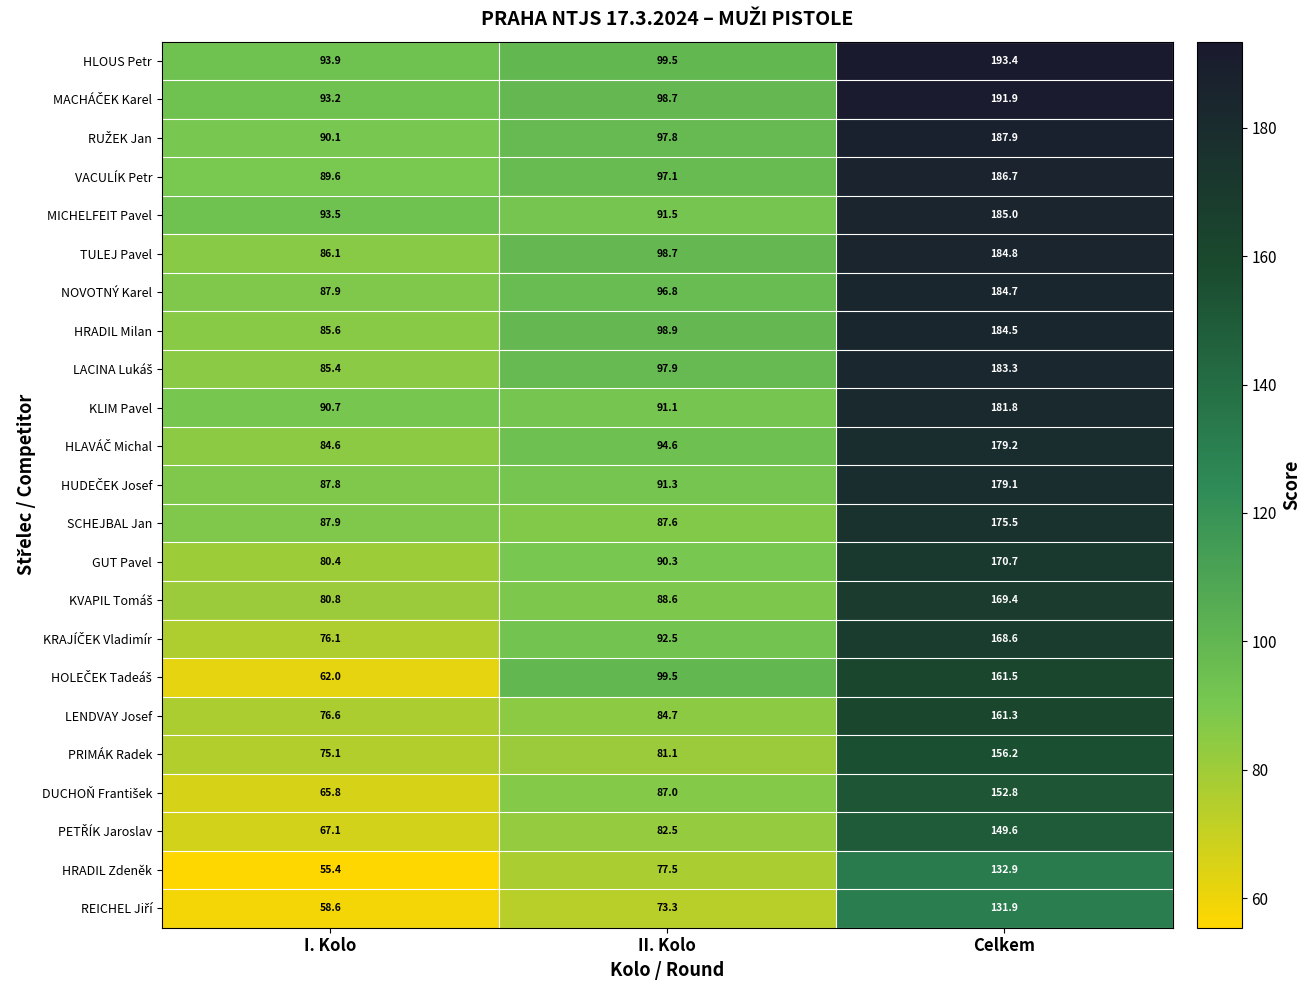

The SCHEJBAL Jan series shows 150.1 at I. Kolo. True or false?

False